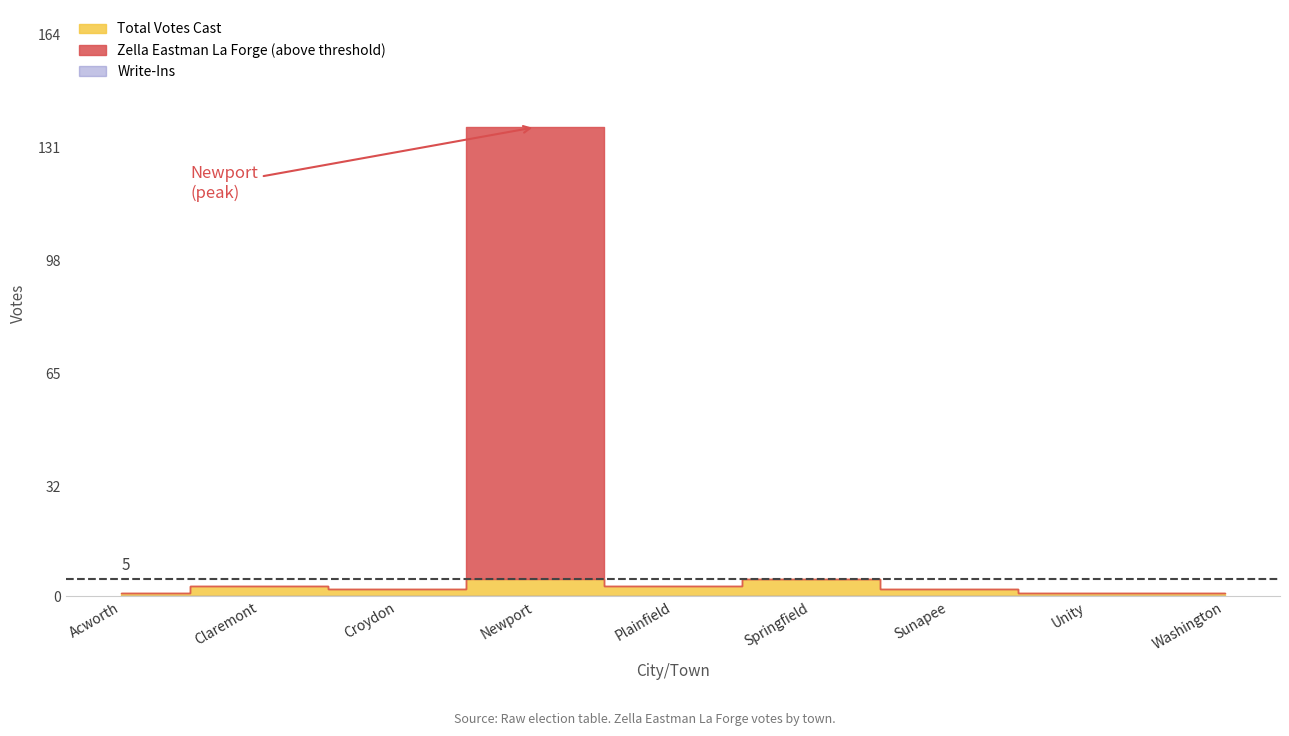

At which category is the sum across all series the highest?

Newport